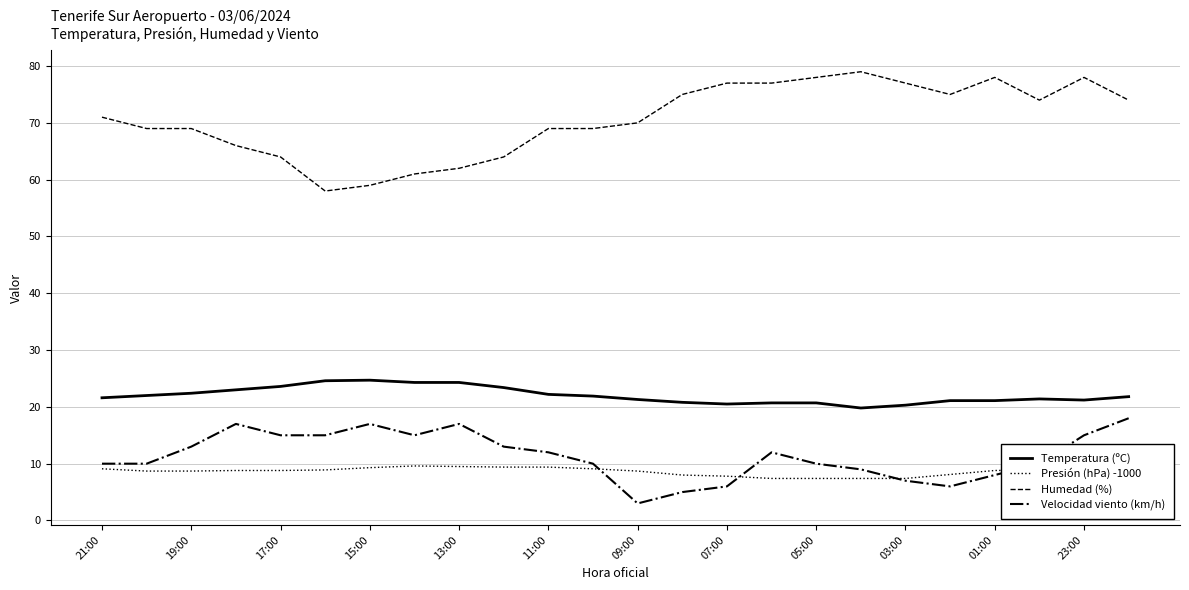

True or false: Temperatura (ºC) and Humedad (%) cross at least once.

False